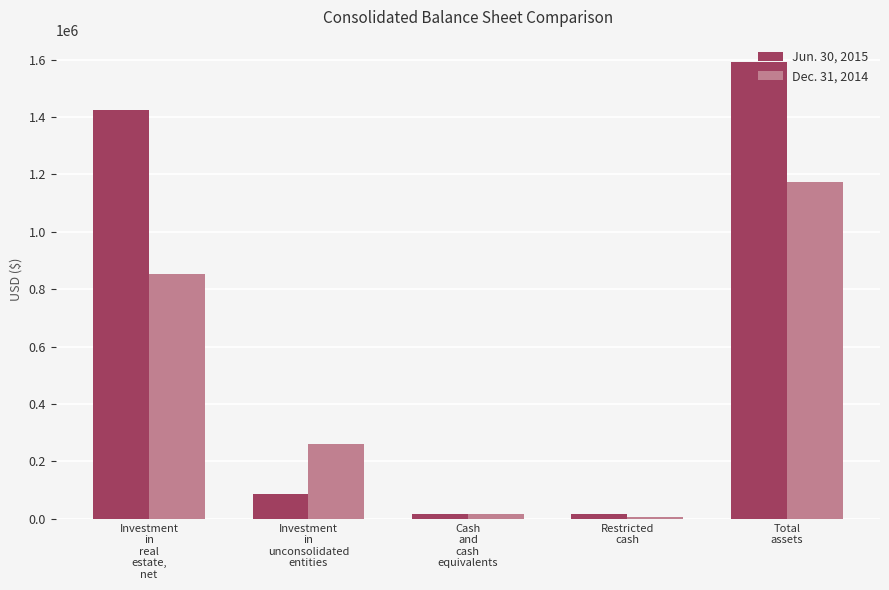

Which series has the largest range (max minus min)?

Jun. 30, 2015